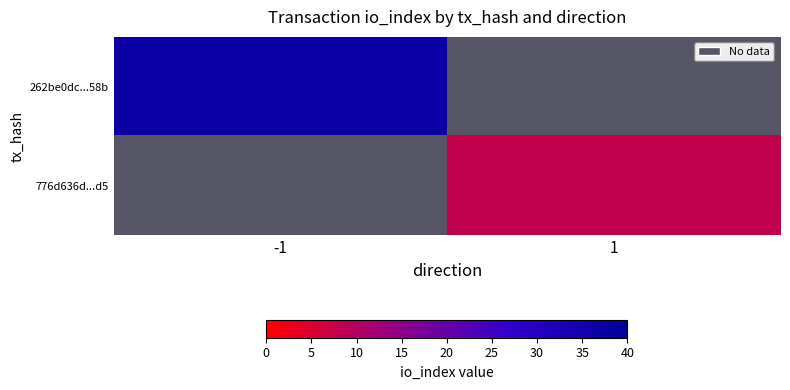

List the labels in order of 776d636d...d5 value, smallest first.

-1, 1